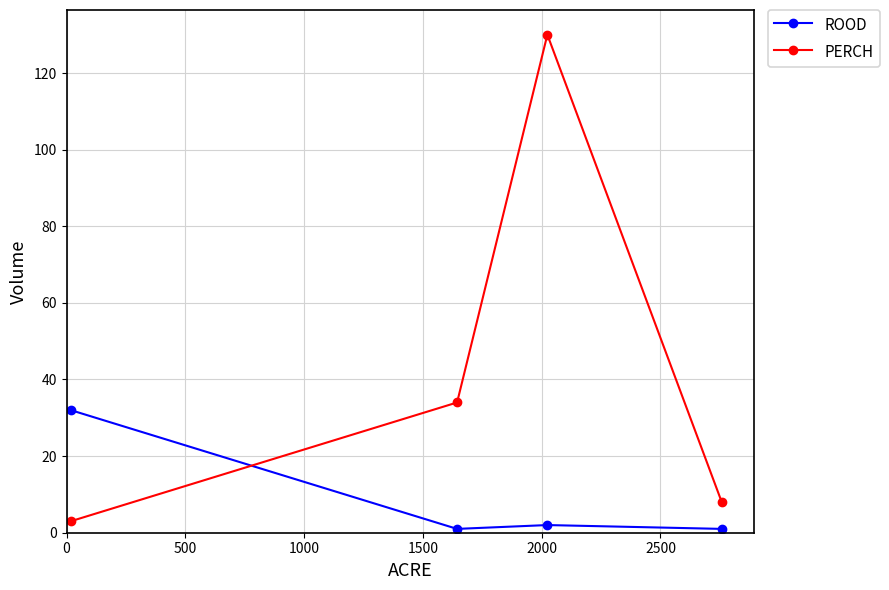

How many lines are shown in the chart?

2